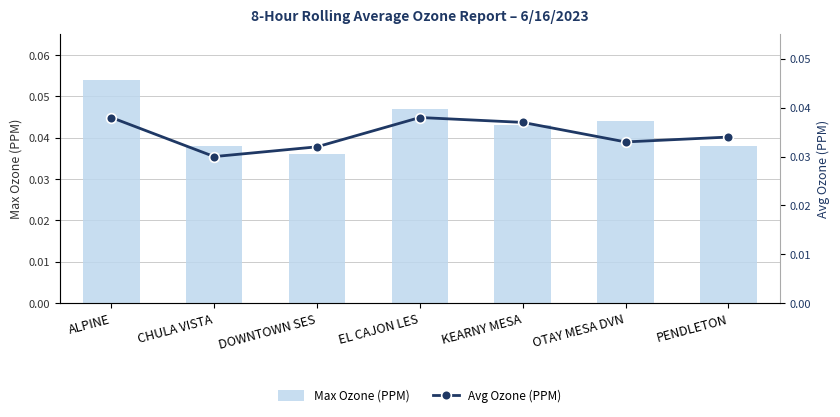

Which series has the widest spread of values?

Max Ozone (PPM)